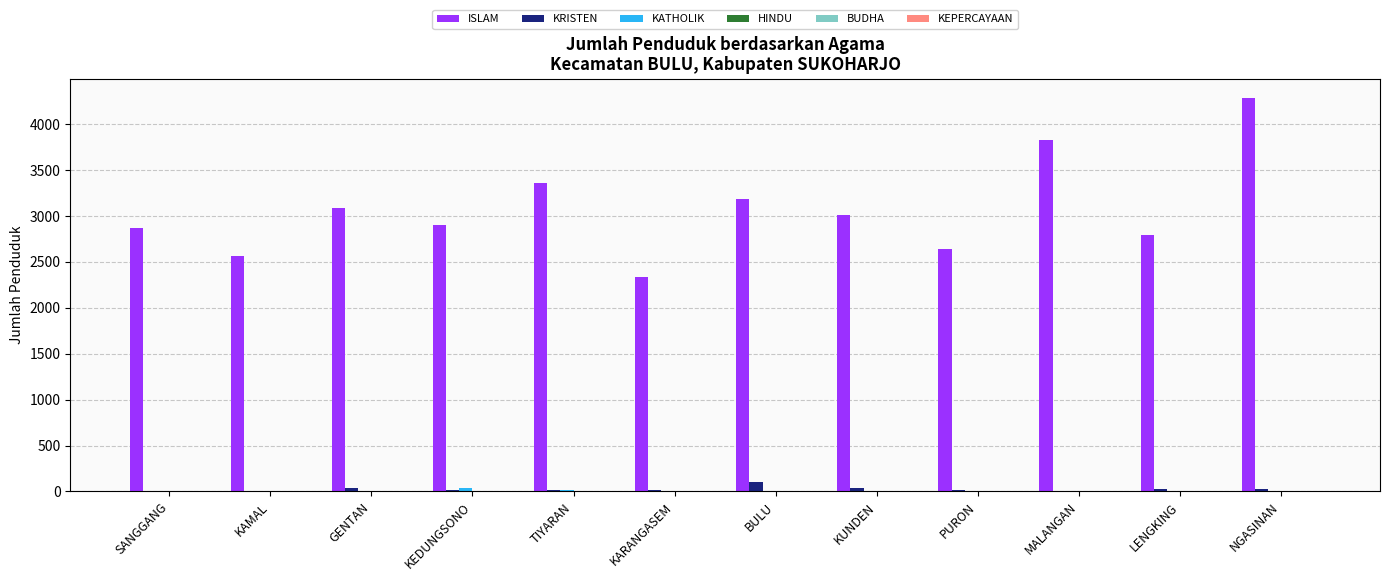

List the labels in order of KRISTEN value, smallest first.

MALANGAN, SANGGANG, KAMAL, KARANGASEM, TIYARAN, KEDUNGSONO, PURON, LENGKING, NGASINAN, GENTAN, KUNDEN, BULU